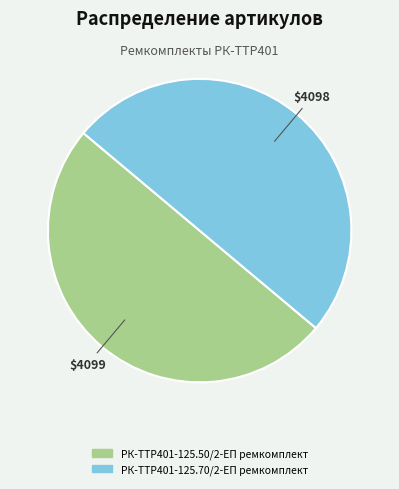

Is it true that РК-TTР401-125.70/2-ЕП ремкомплект is 50% of the pie?

True